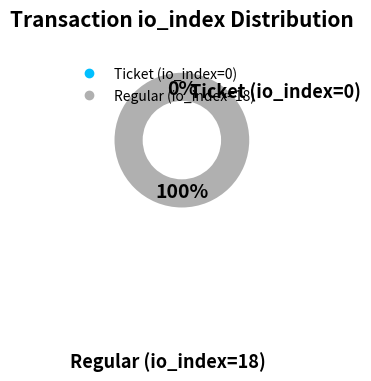

What is the change in value from Ticket (io_index=0) to Regular (io_index=18)?

+18